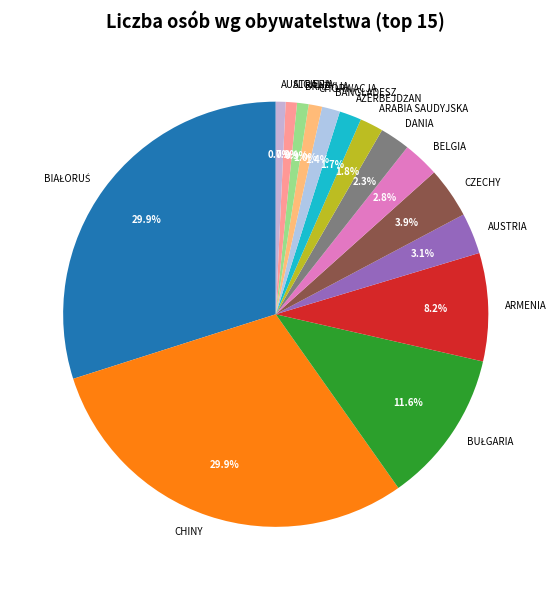

The BELGIA slice represents 3% of the pie. True or false?

True